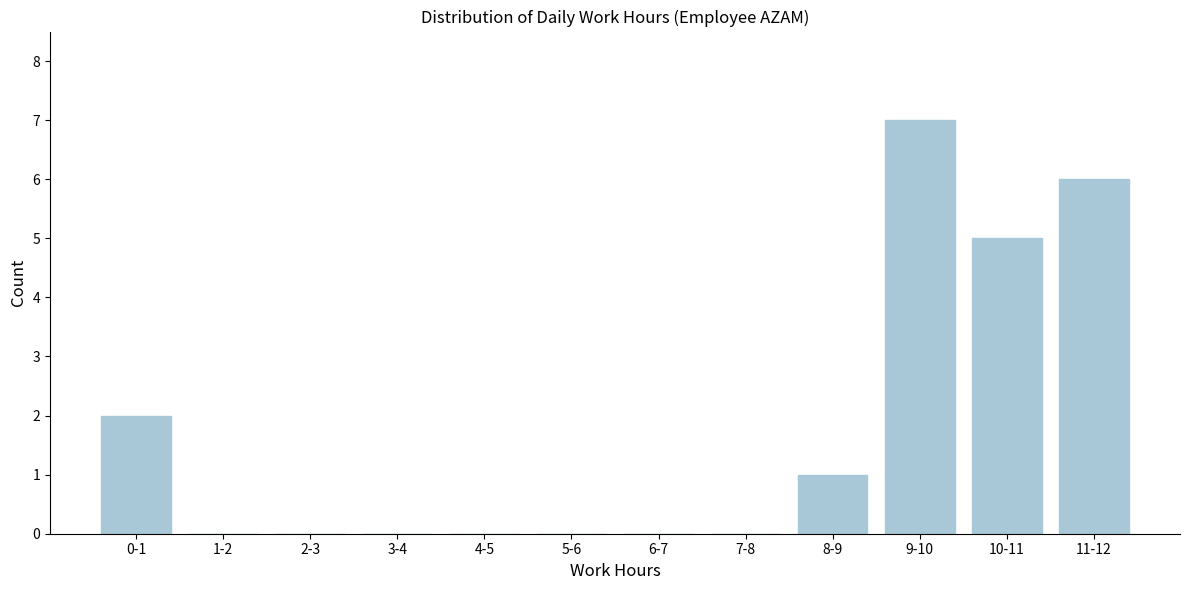

Reading left to right, list all the values displayed in this chart.

0-1=2	1-2=0	2-3=0	3-4=0	4-5=0	5-6=0	6-7=0	7-8=0	8-9=1	9-10=7	10-11=5	11-12=6